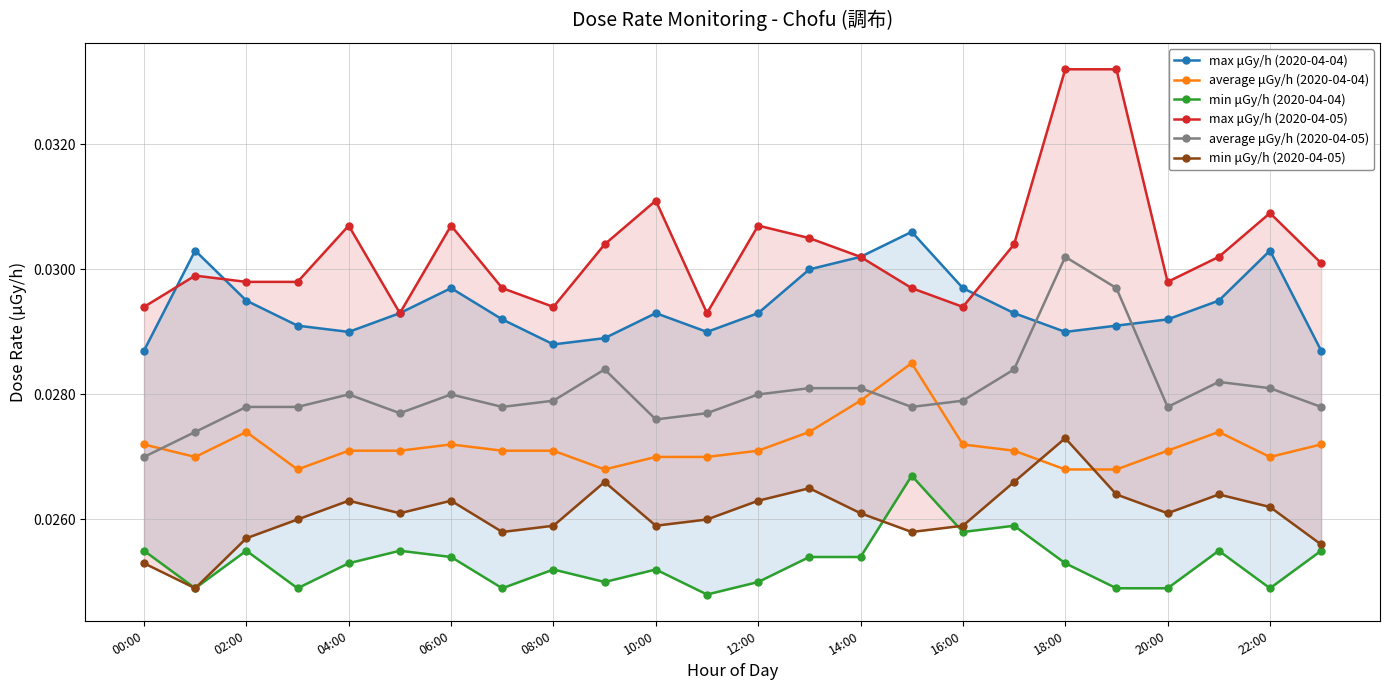

List the series in order of their overall mean, lowest first.

min μGy/h (2020-04-04), min μGy/h (2020-04-05), average μGy/h (2020-04-04), average μGy/h (2020-04-05), max μGy/h (2020-04-04), max μGy/h (2020-04-05)